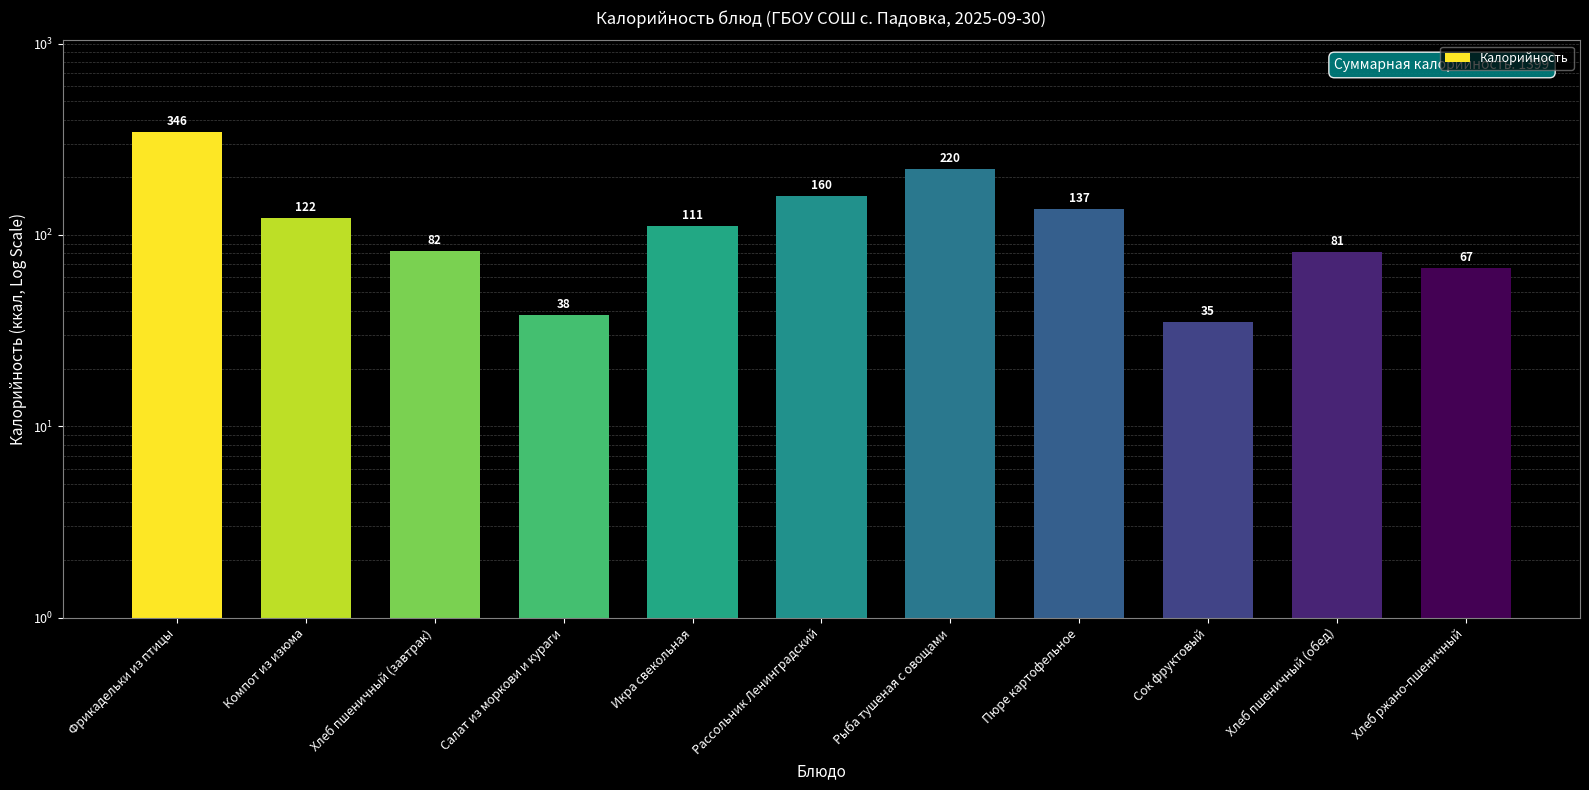

The chart shows a value of 122 at Компот из изюма. True or false?

True